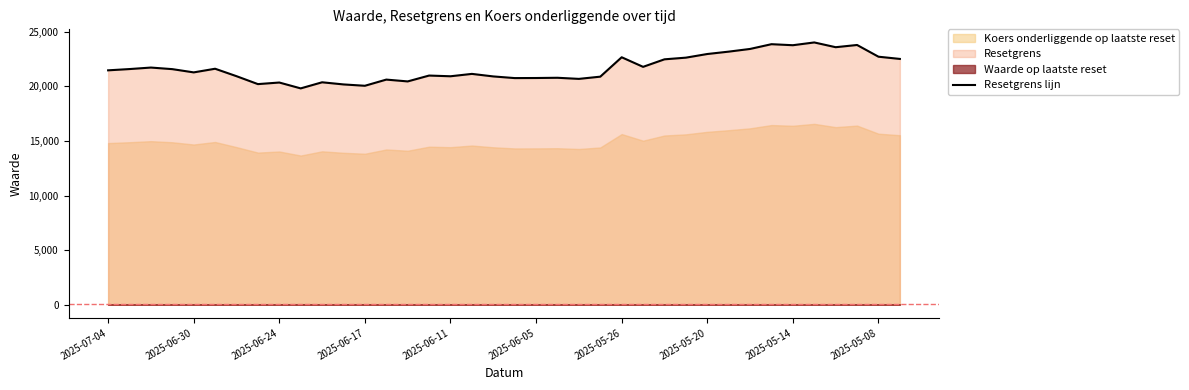

The value of Resetgrens lijn at 2025-06-24 is 4877.0. True or false?

False